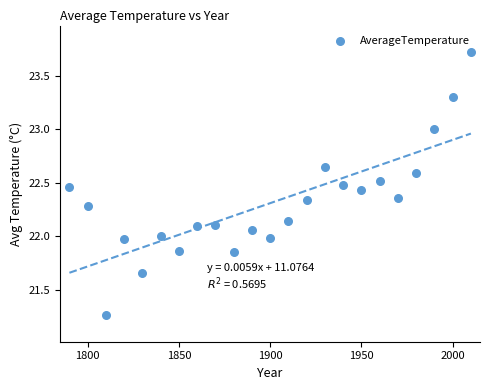

What is the range of Y values (max minus min)?

2.5